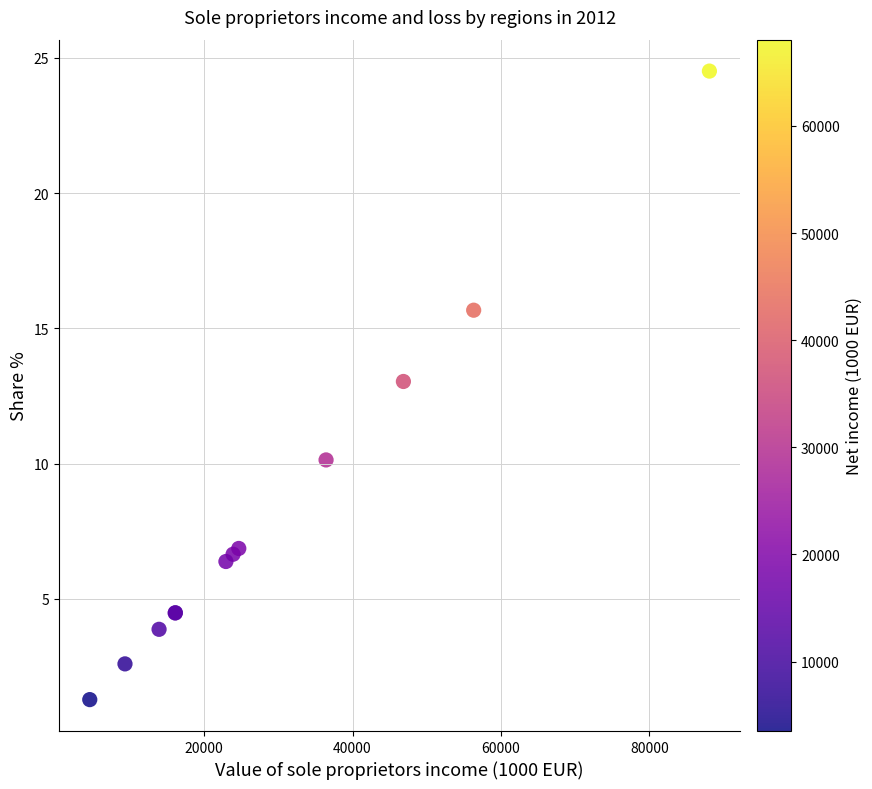

What Y value in the scatter plot is closest to 12?

13.0